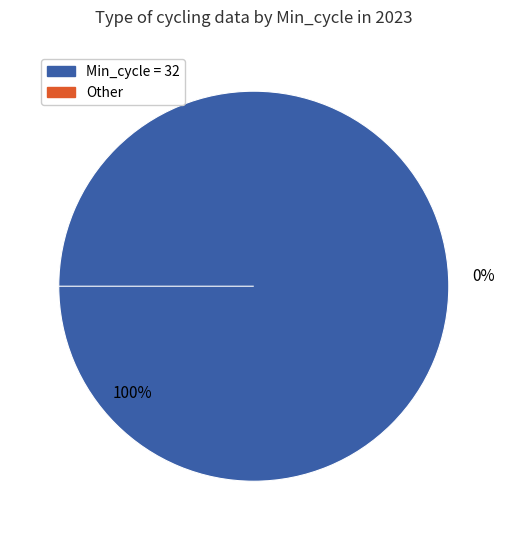

True or false: 32 accounts for 1% of the total.

False